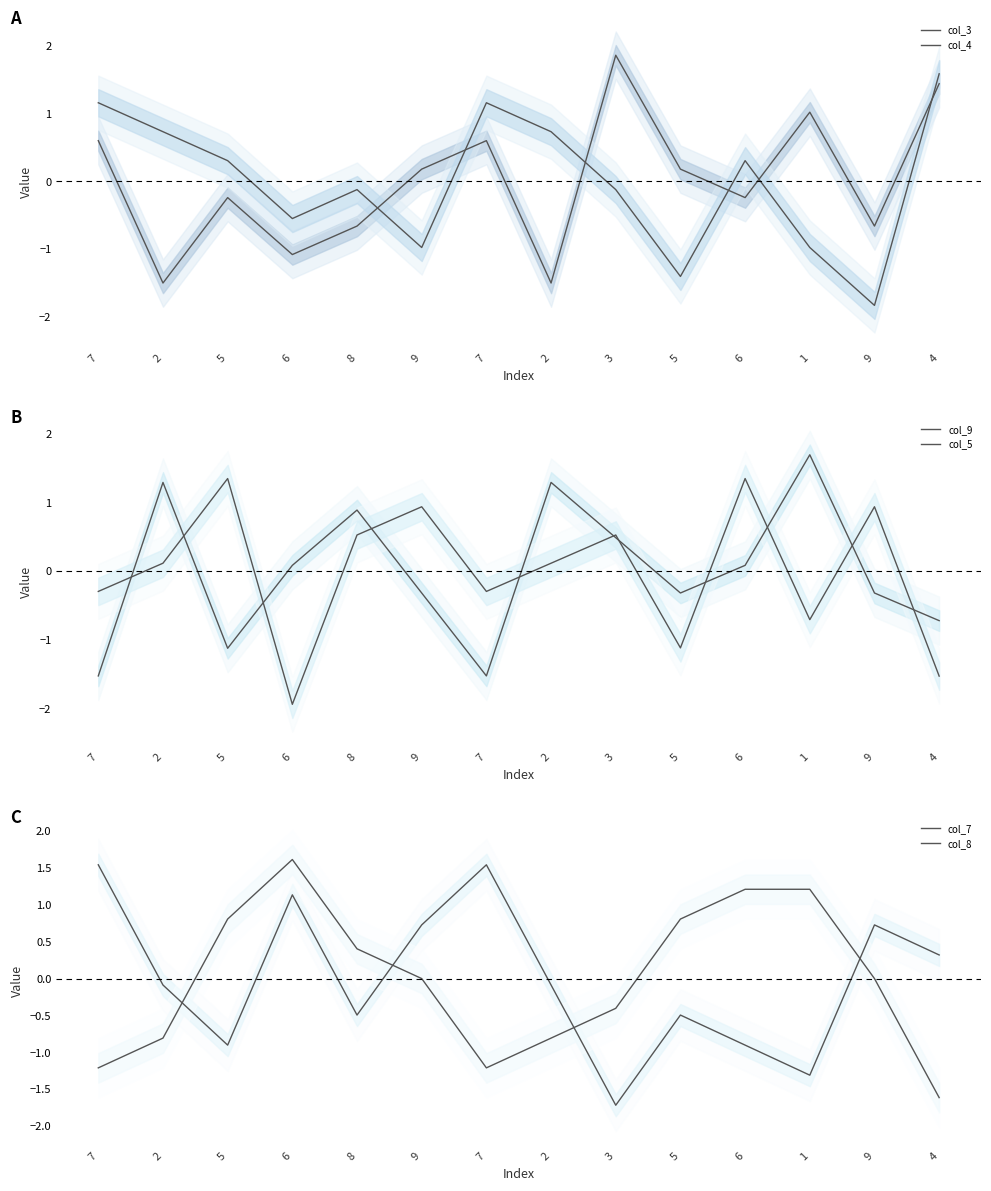

What are all the series names shown in the legend?

col_3, col_4, col_9, col_5, col_7, col_8